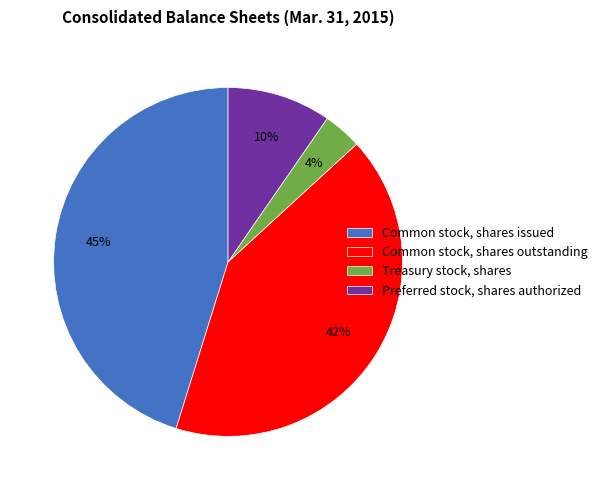

How many segments does this pie chart have?

4